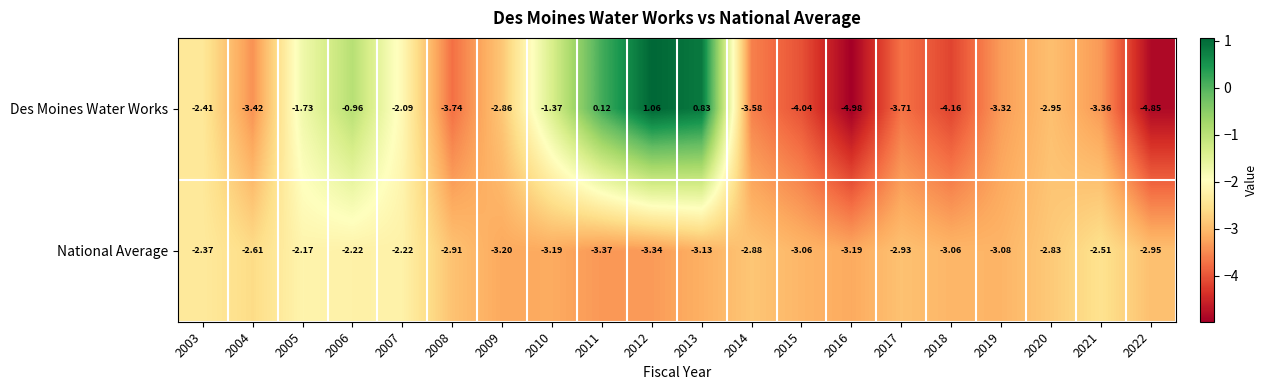

Between 2008 and 2018, which series saw the biggest shift?

Des Moines Water Works